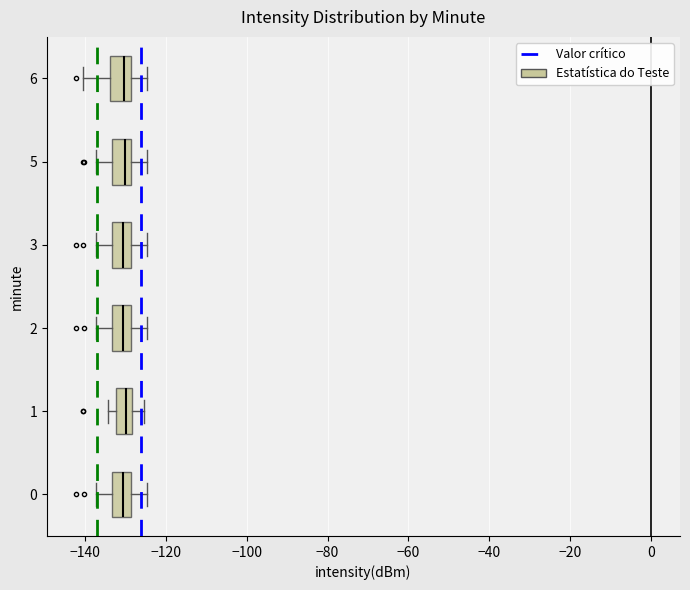

Reading bottom to top, read every box against the x-axis: the position of its median line, the range the box covers, and the ends of its whiskers. The values are not printed on the chart, so give them approximately, as read against the axis.

0: median -130, box -134 to -128, whiskers -138 to -124
1: median -130, box -132 to -128, whiskers -134 to -126
2: median -130, box -134 to -128, whiskers -138 to -124
3: median -130, box -134 to -128, whiskers -138 to -124
5: median -130, box -134 to -128, whiskers -138 to -124
6: median -130, box -134 to -128, whiskers -140 to -124